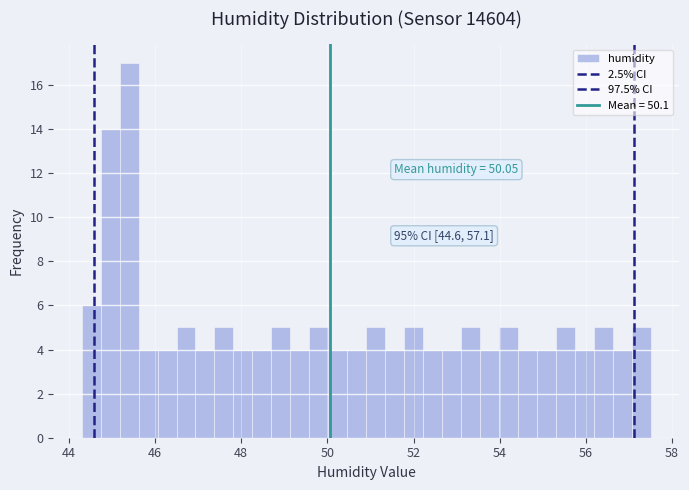

Read against the x-axis, roughly where is the centre of the tallest bar?

45.4